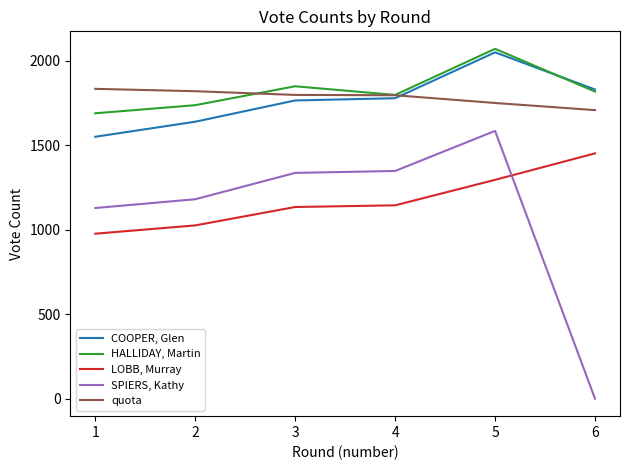

What is the difference between the HALLIDAY, Martin values at 3 and 5?

221.7